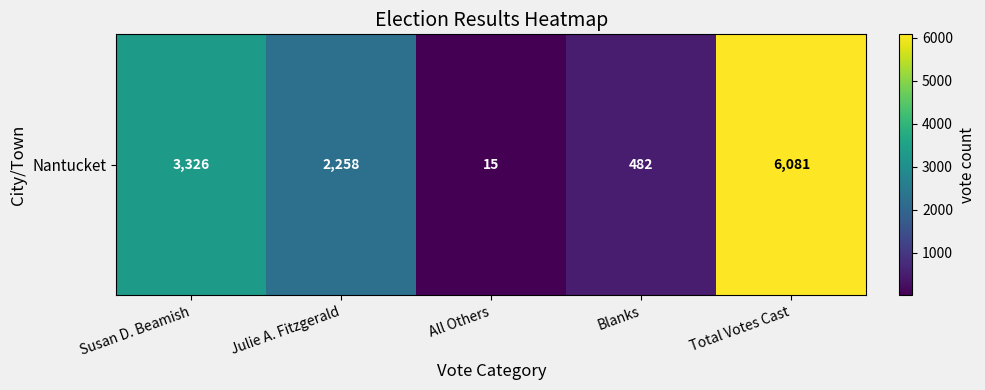

What is the change in value from Susan D. Beamish to All Others?

-3311